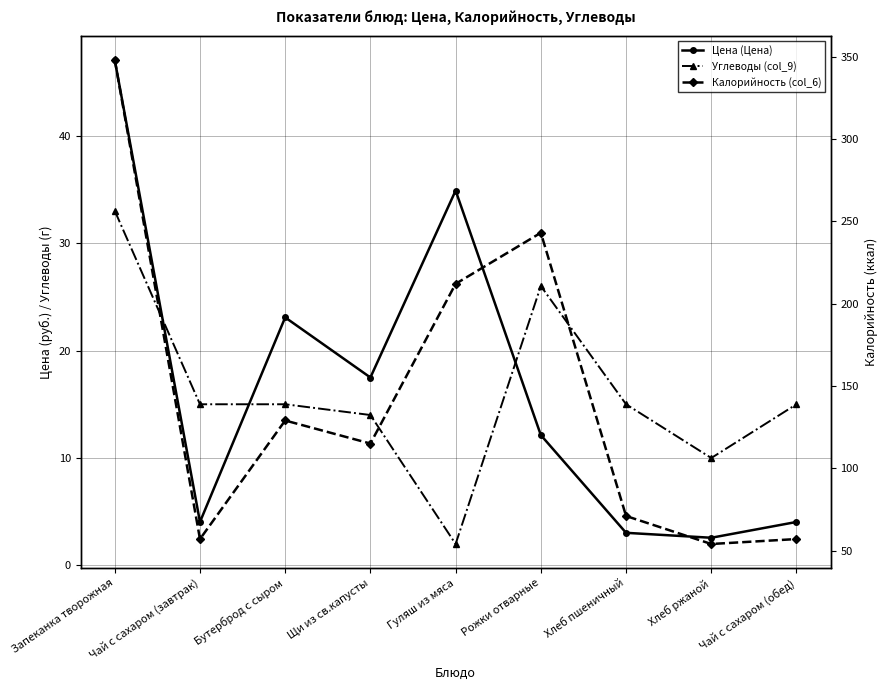

How many data points in Калорийность (col_6) are less than 115?

4